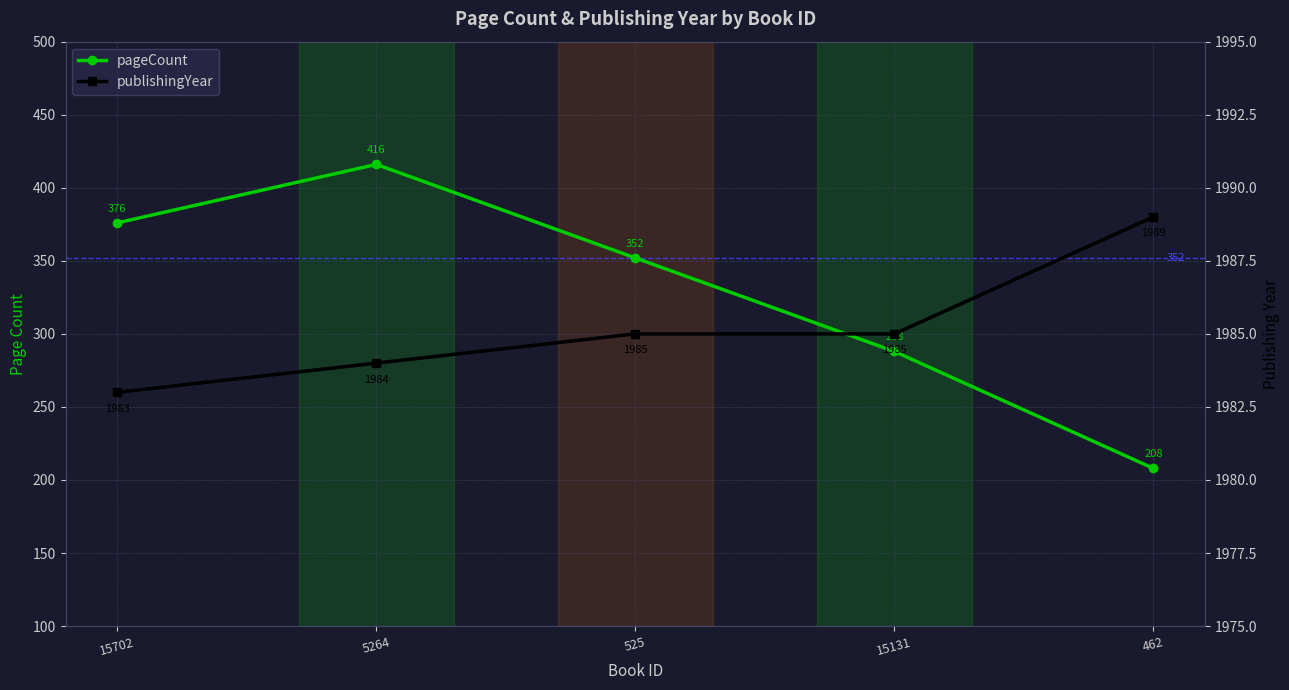

Reading left to right, transcribe all the data shown in this chart.

pageCount: 376	416	352	288	208
publishingYear: 1983	1984	1985	1985	1989